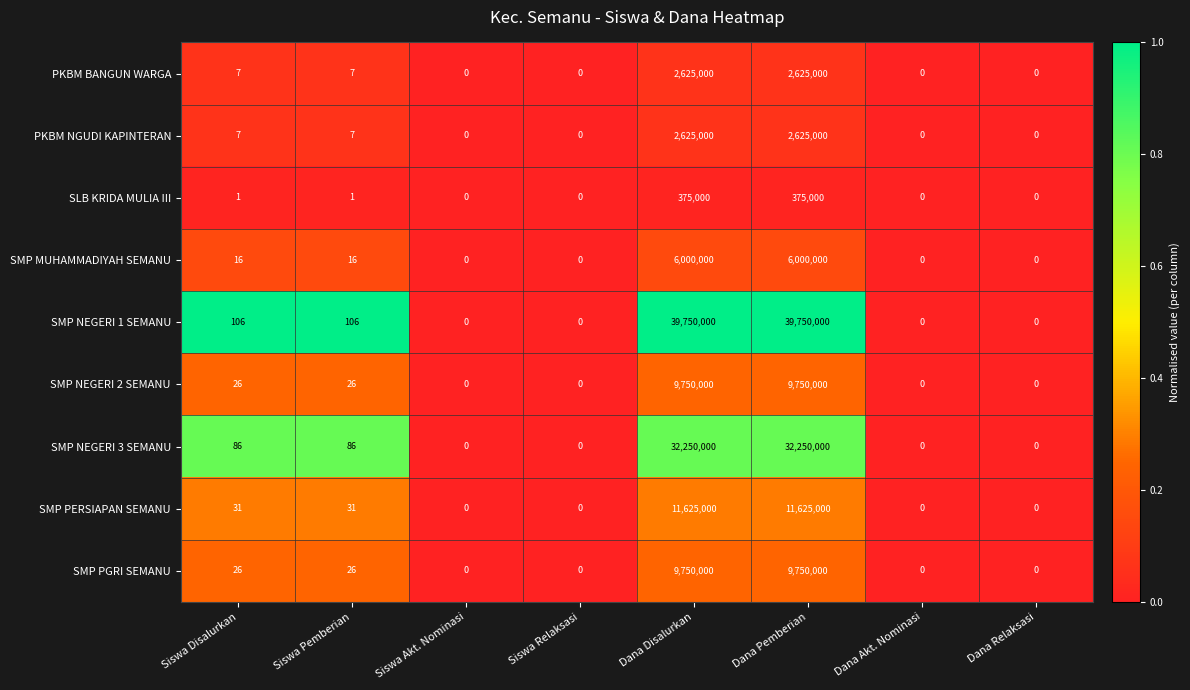

How many series are shown in this chart?

9